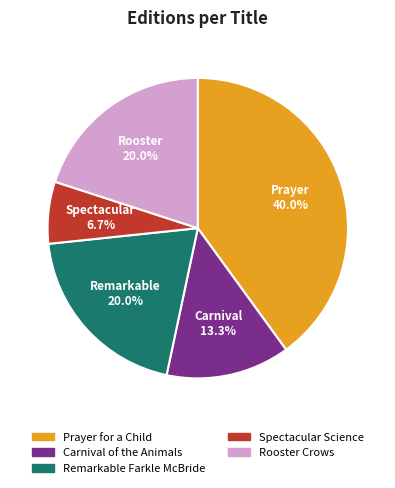

Is Remarkable Farkle McBride the majority of the pie?

No